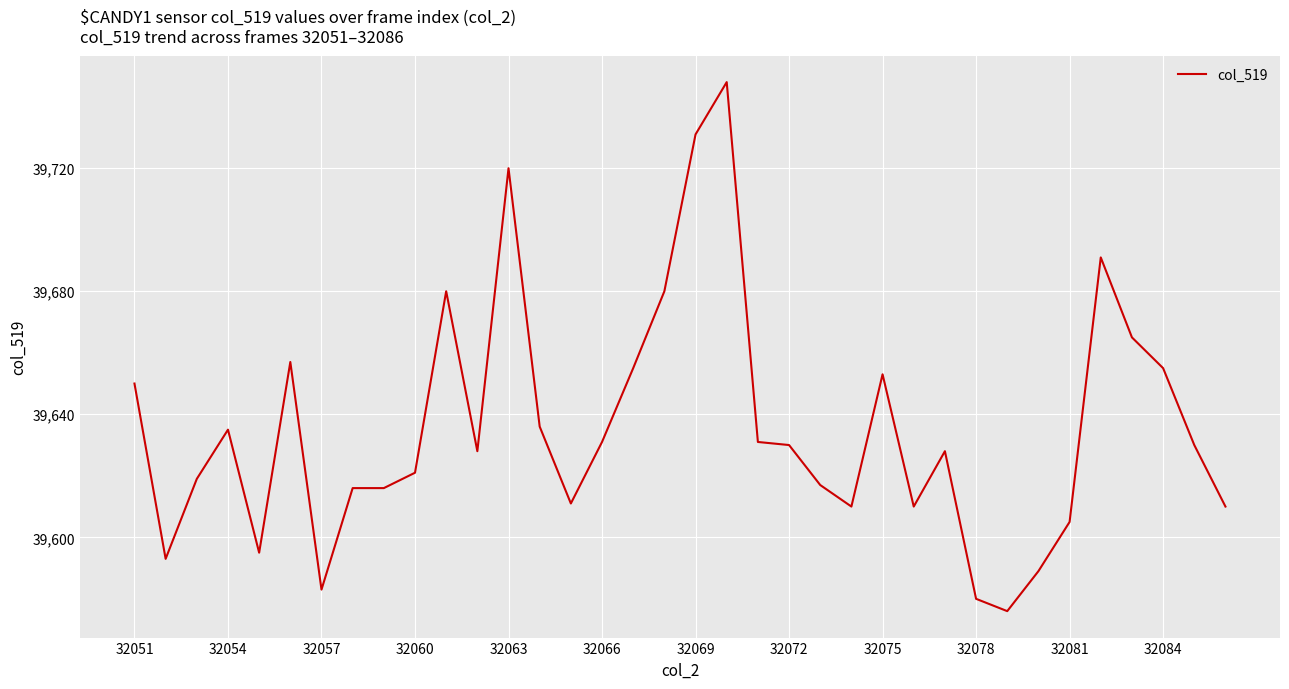

What is the minimum value shown in the chart?

39576